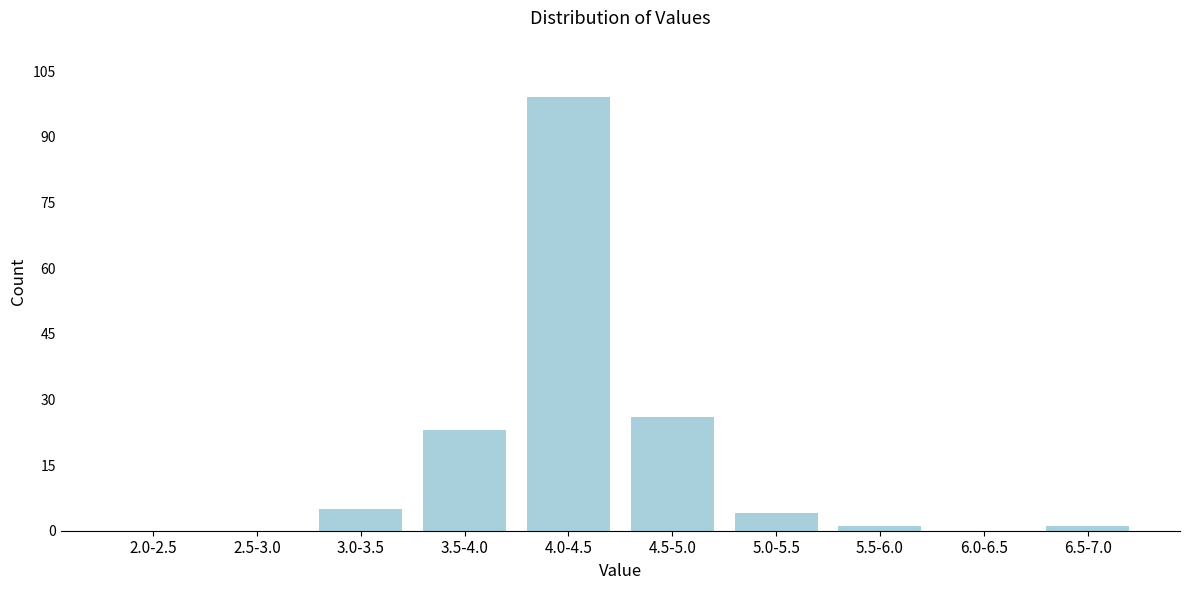

Reading left to right, transcribe all the data shown in this chart.

2.0-2.5=0	2.5-3.0=0	3.0-3.5=5	3.5-4.0=23	4.0-4.5=99	4.5-5.0=26	5.0-5.5=4	5.5-6.0=1	6.0-6.5=0	6.5-7.0=1